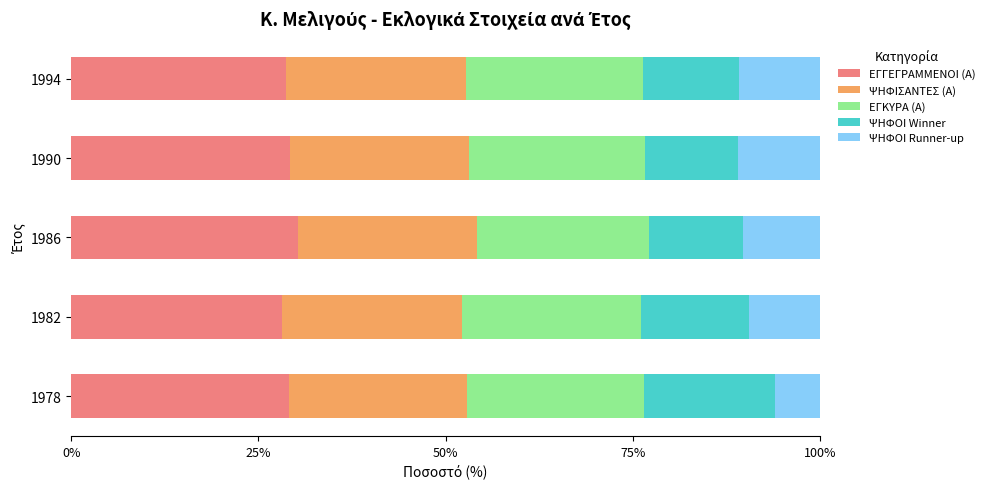

What is the minimum value for ΕΓΓΕΓΡΑΜΜΕΝΟΙ (Α)?

28.2